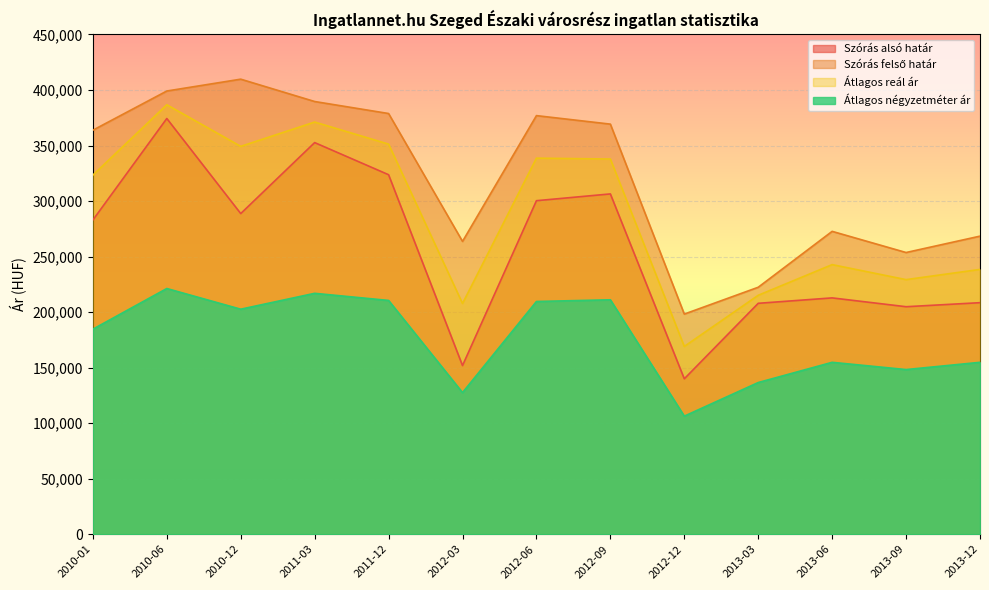

At which label does Szórás felső határ reach its peak?

2010-12